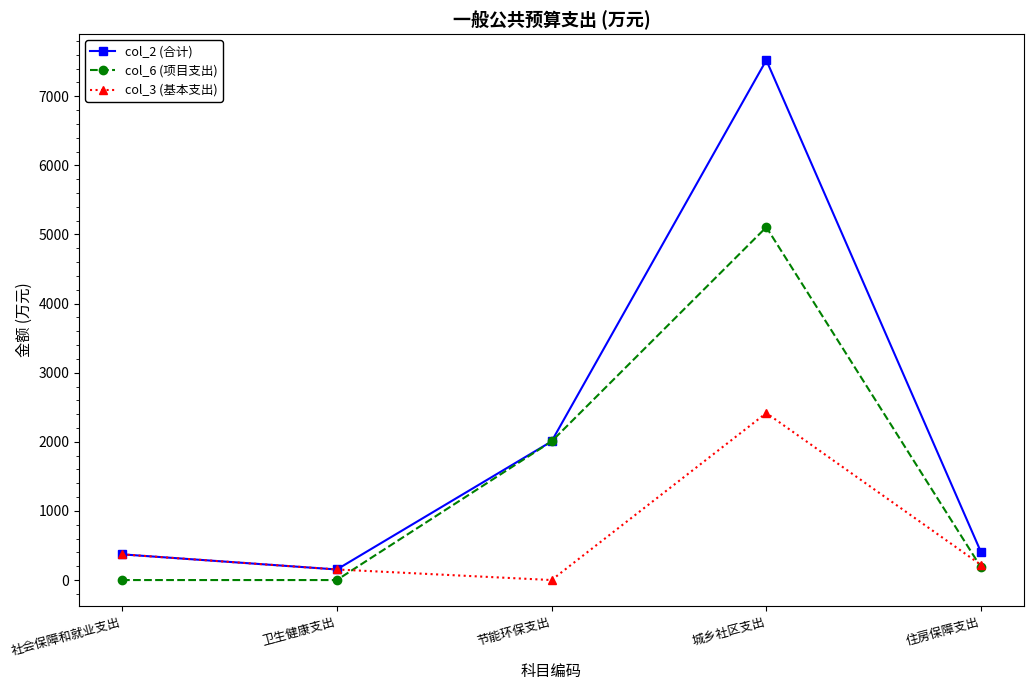

Is it true that col_3 (基本支出) equals 0.0 at 节能环保支出?

True